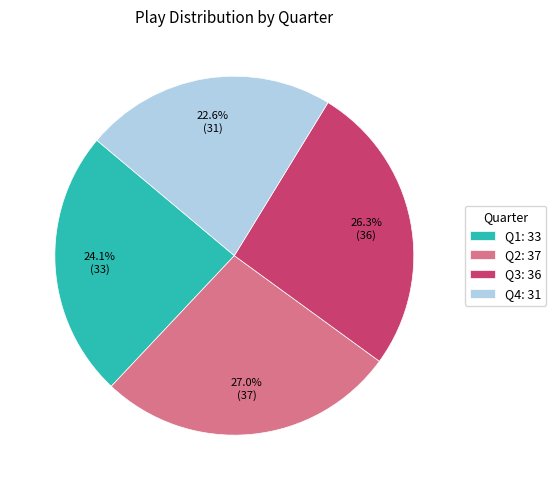

What is the largest slice in the pie chart?

Q2